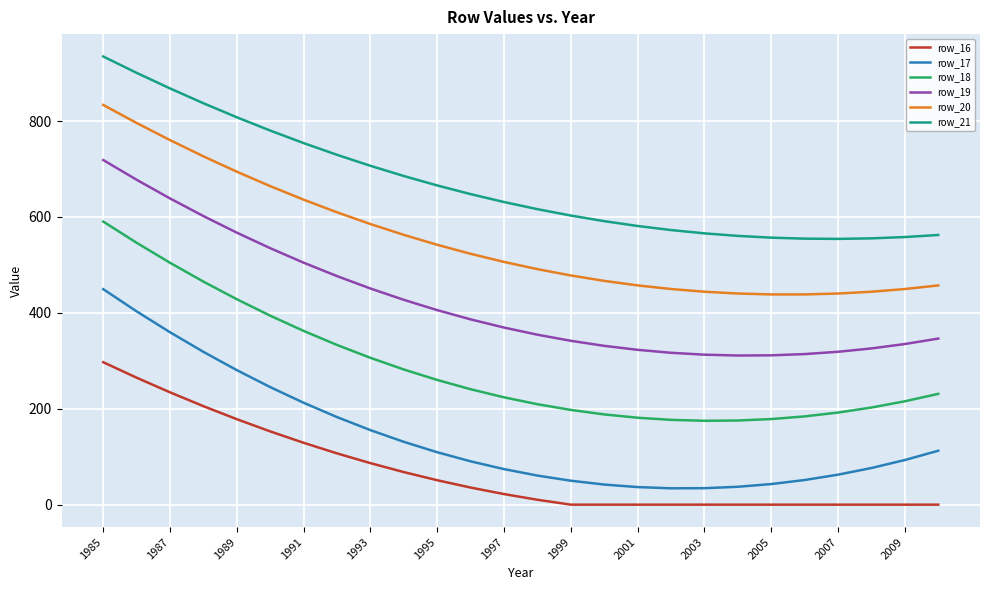

What is the maximum value shown in the chart?

934.7